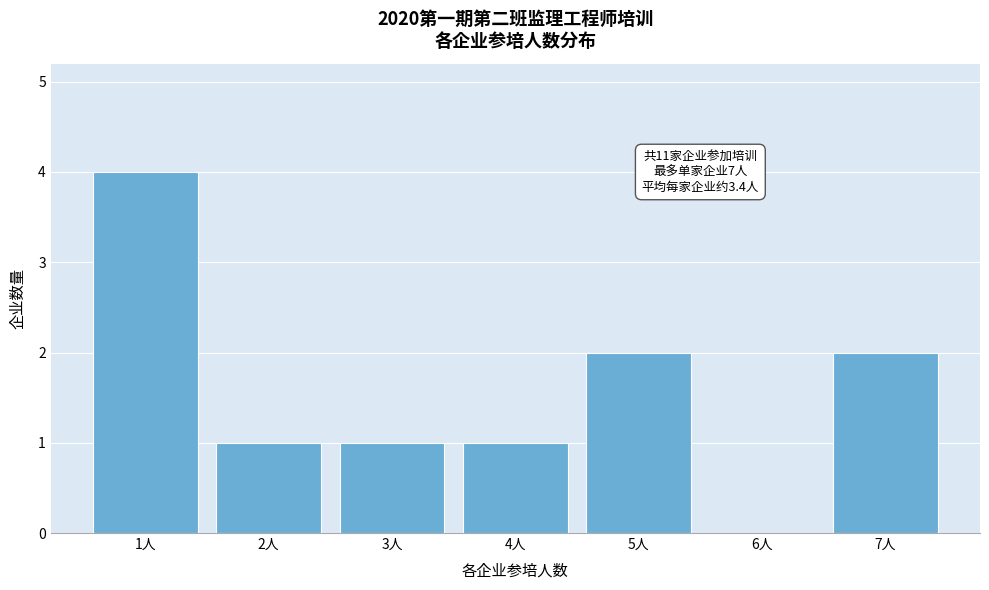

Reading left to right, extract all data points from this chart.

1人=4	2人=1	3人=1	4人=1	5人=2	6人=0	7人=2